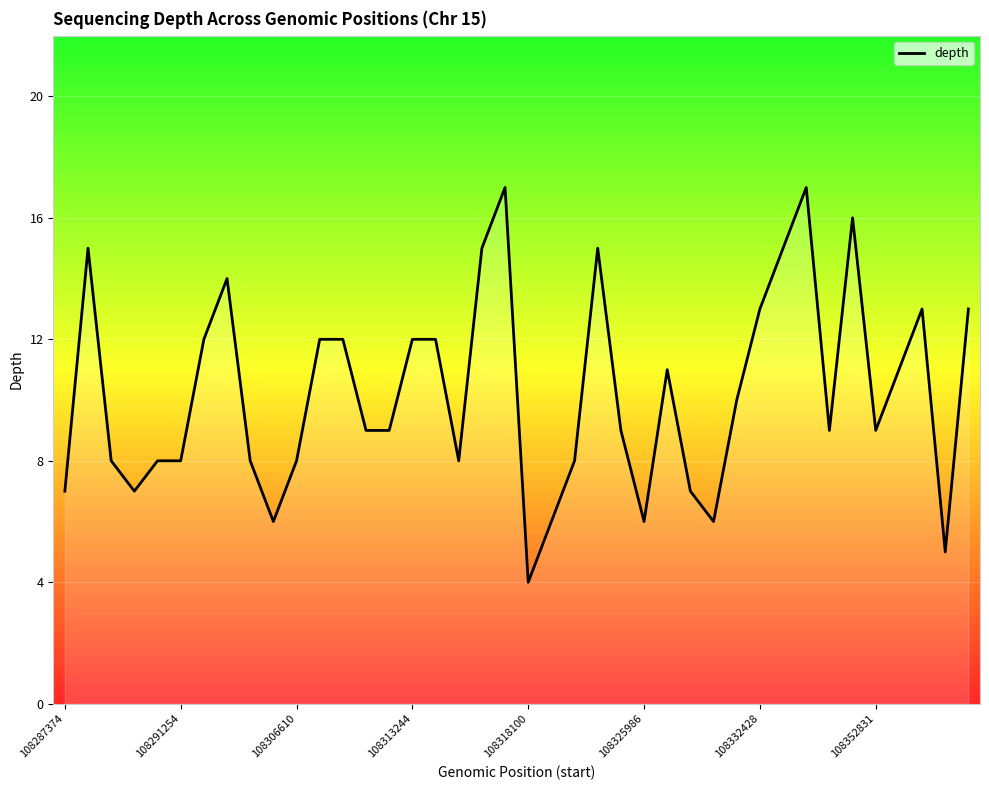

What is the smallest value displayed?

4